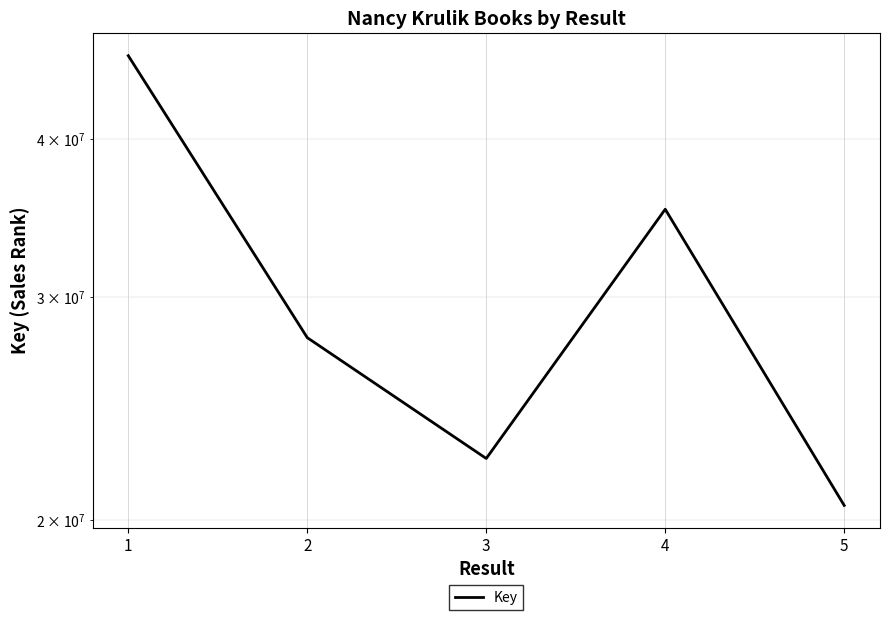

Is it true that the value at 1 is 46553227?

True